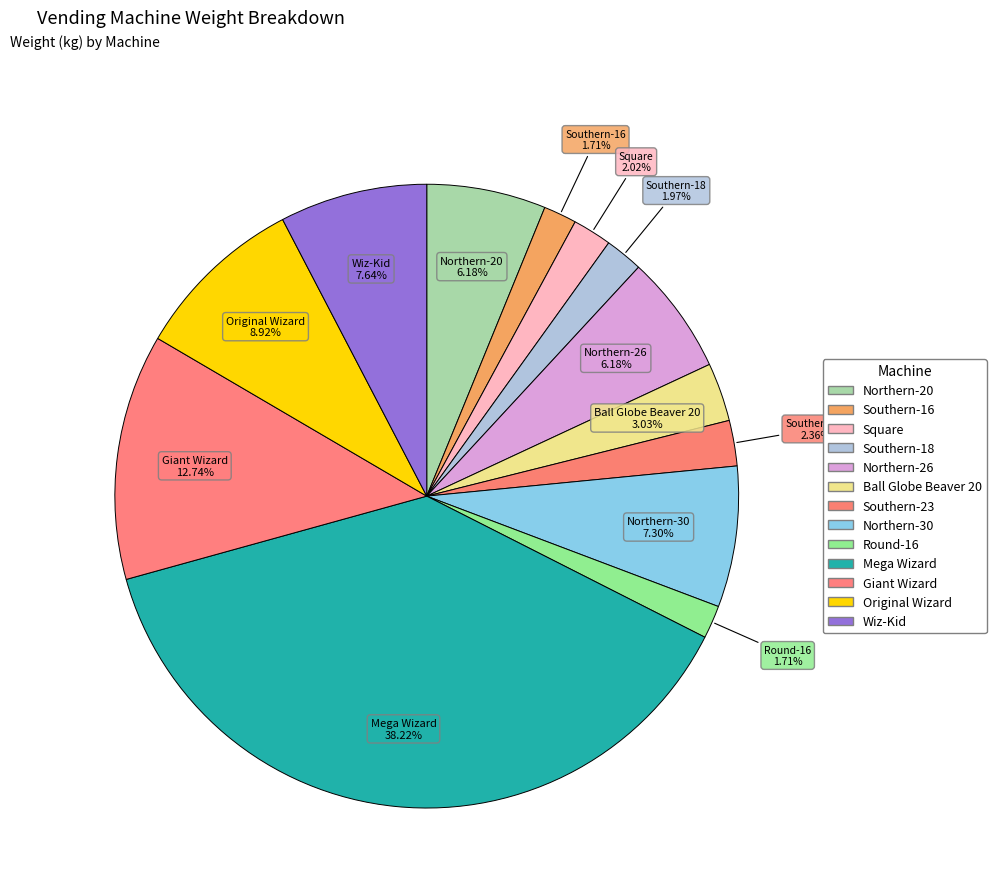

Count the number of slices in the pie.

13